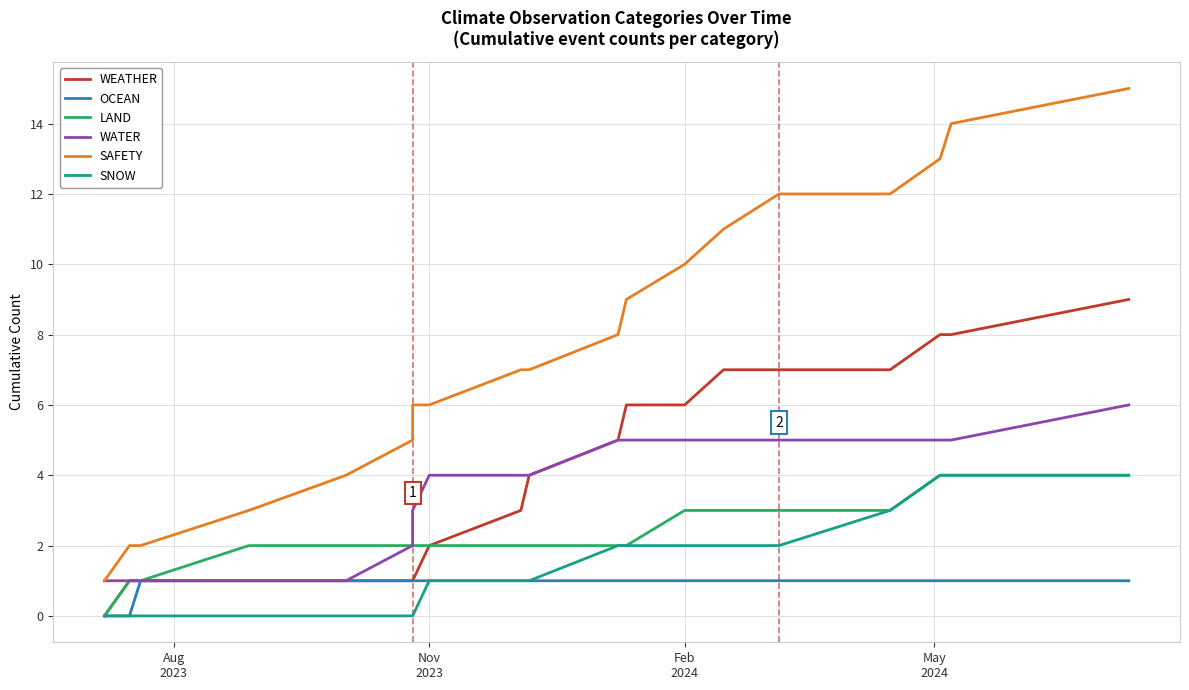

What is the sum of all WEATHER values?

78